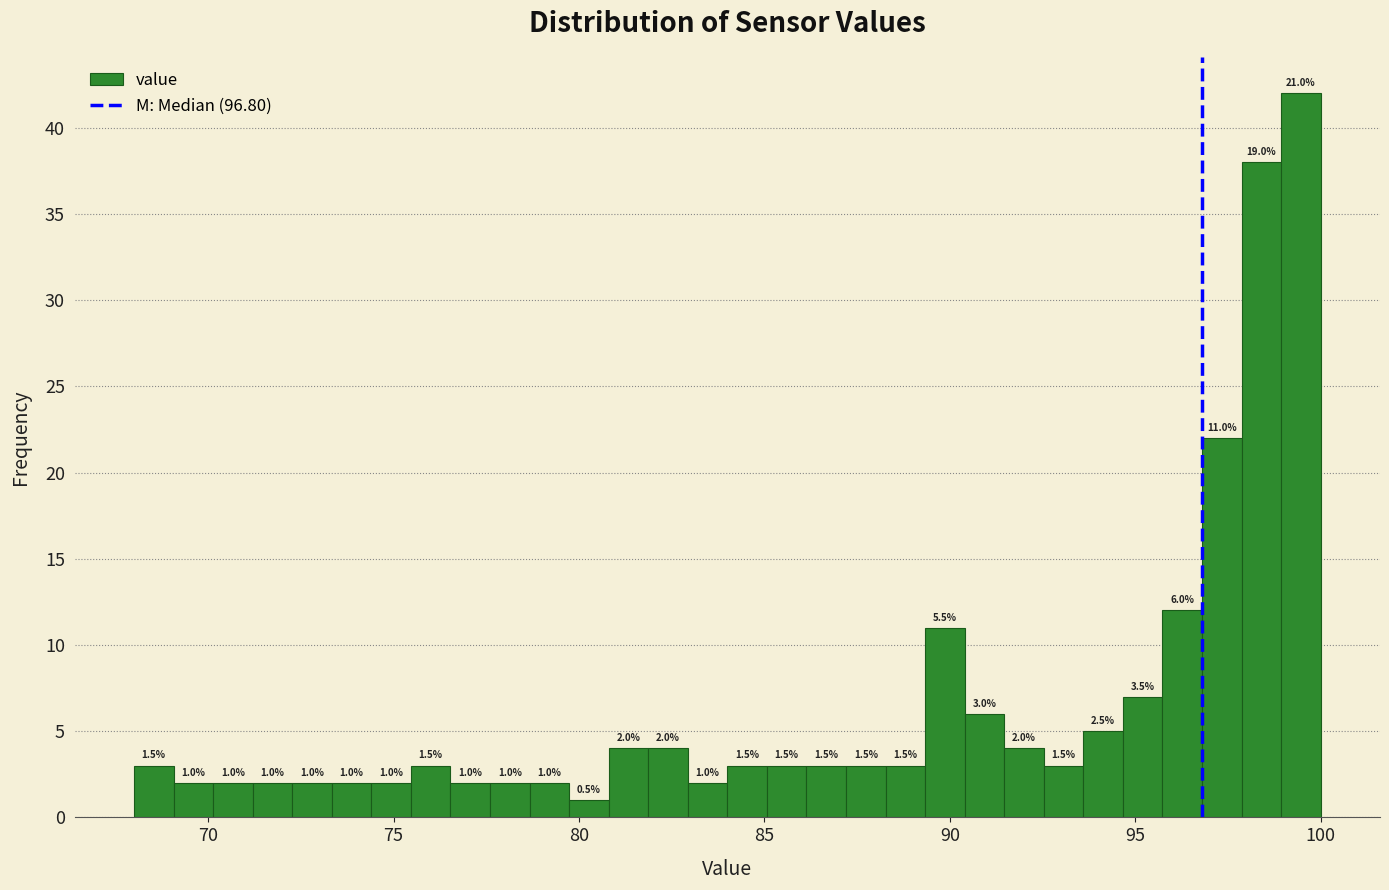

Around what value on the x-axis is the tallest bar? Give the approximate position of its centre, as read against the axis.

99.5